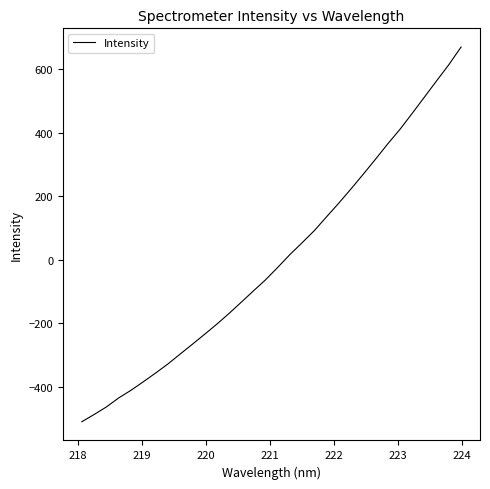

What is the maximum value shown in the chart?

668.8